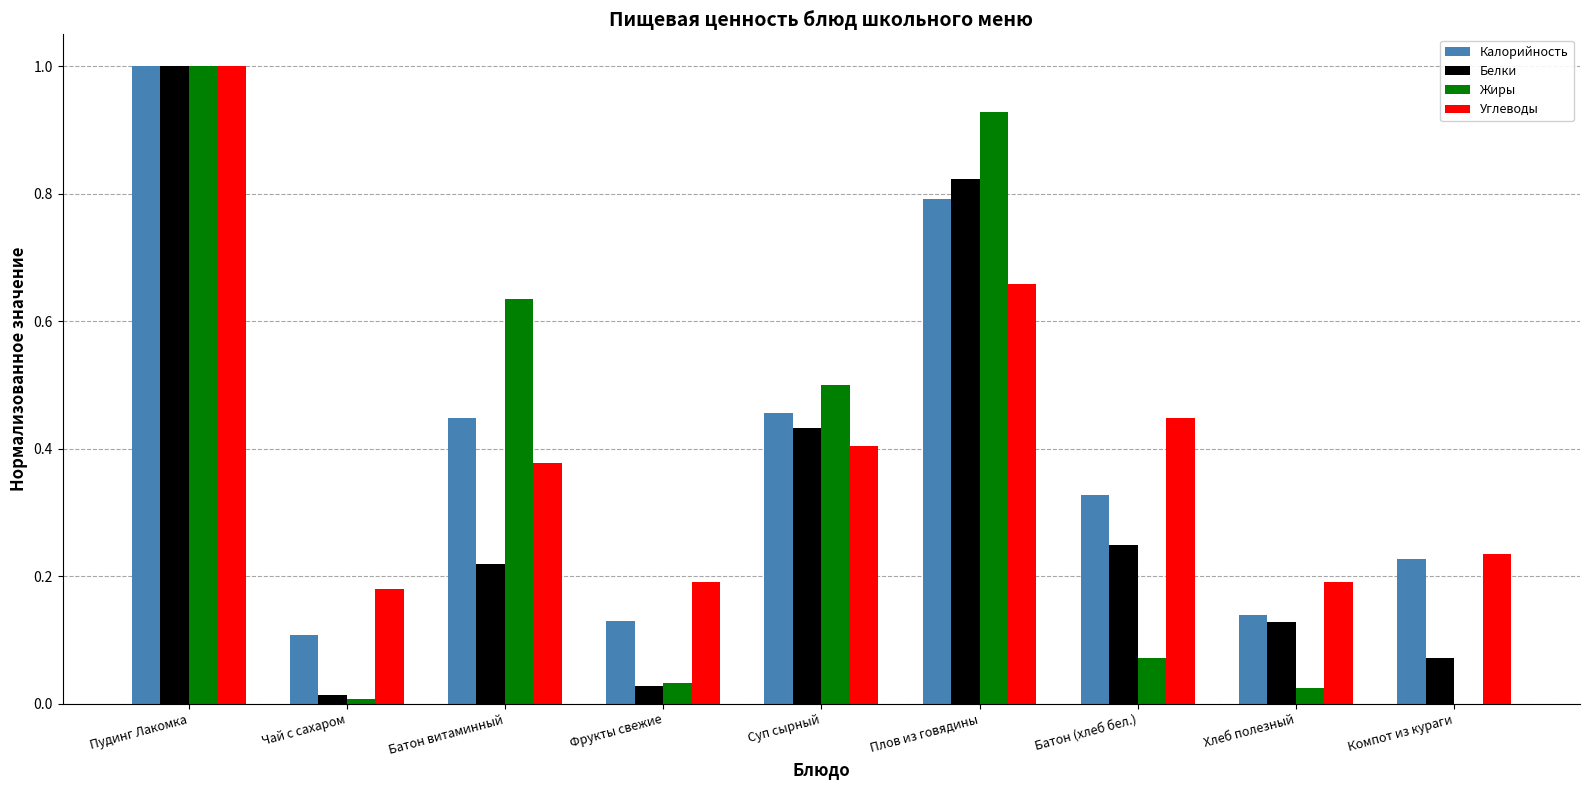

What are all the series names shown in the legend?

Калорийность, Белки, Жиры, Углеводы